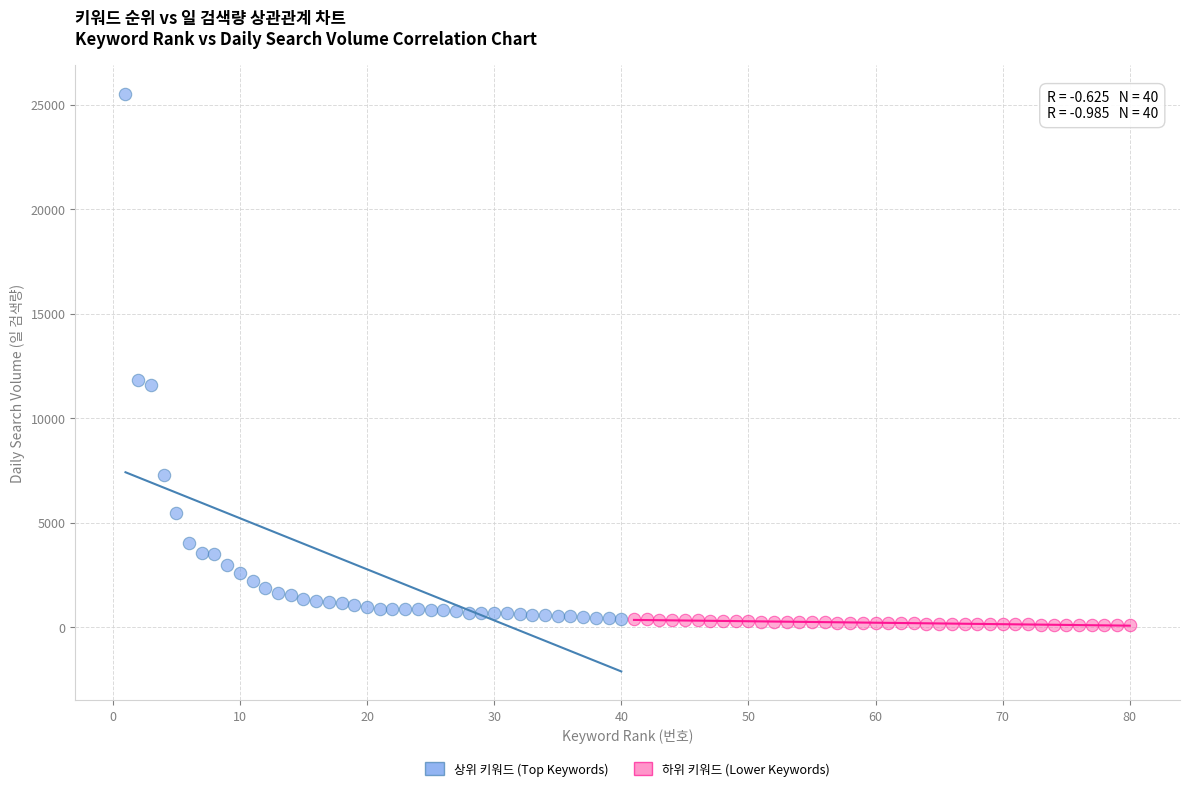

What are all the series names shown in the legend?

상위 키워드 (Top Keywords), 하위 키워드 (Lower Keywords)